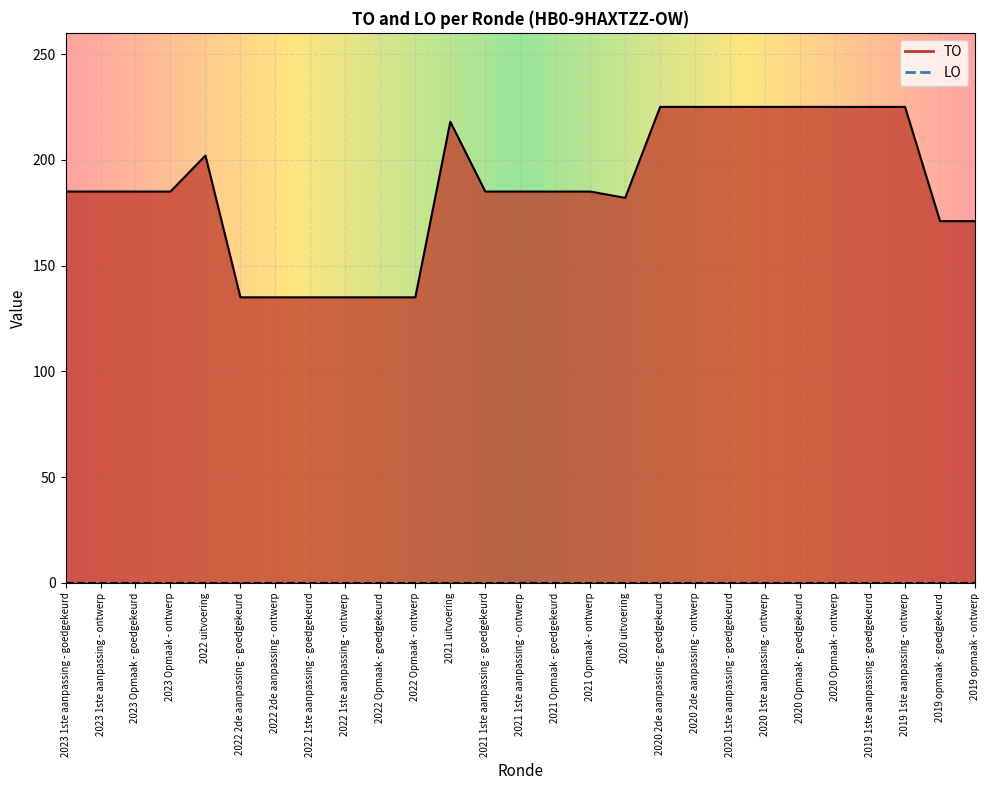

How many interior local peaks (higher than both neighbors) does the data have?

2